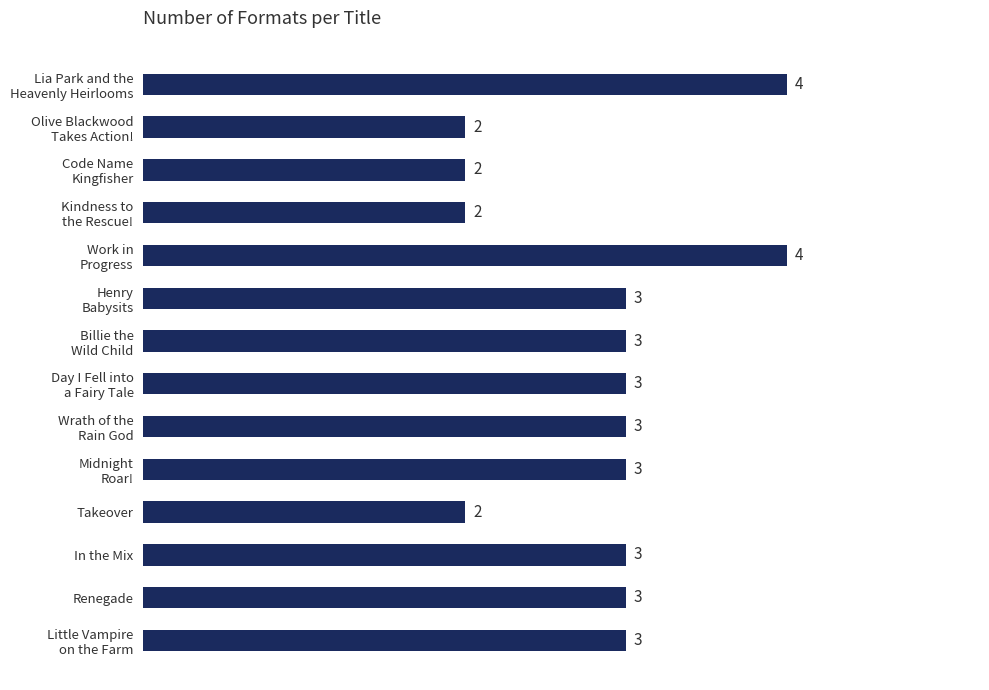

Count the number of categories in the chart.

14